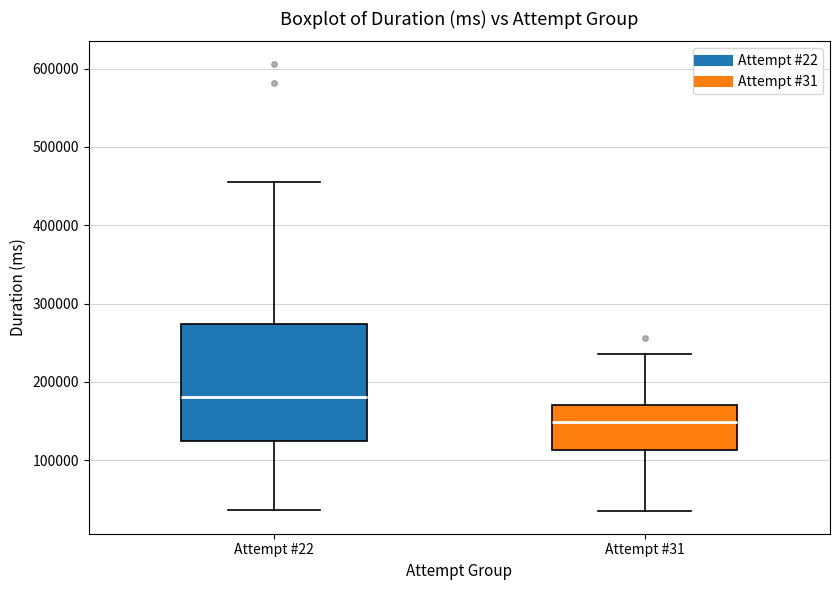

Comparing the boxes themselves (not the whiskers), which one is the tallest?

Attempt #22